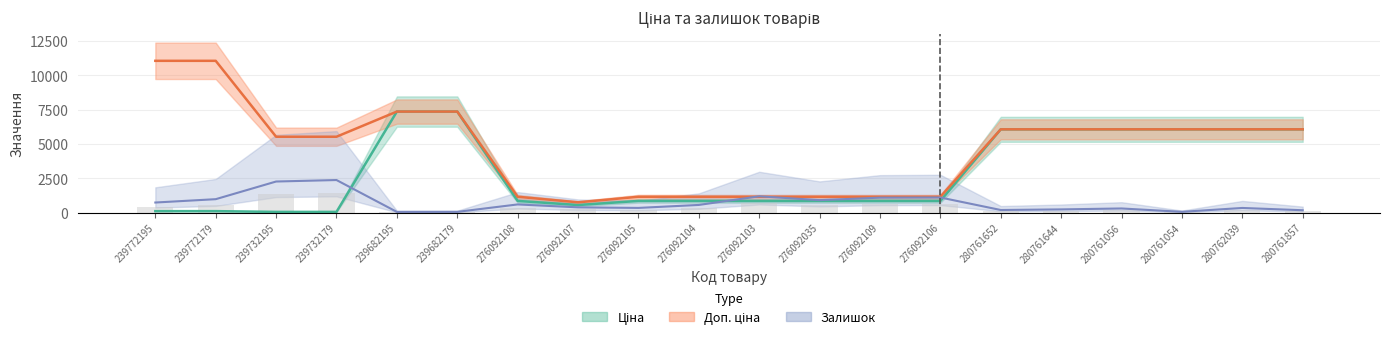

What is the lowest value of the Ціна series?

55.3